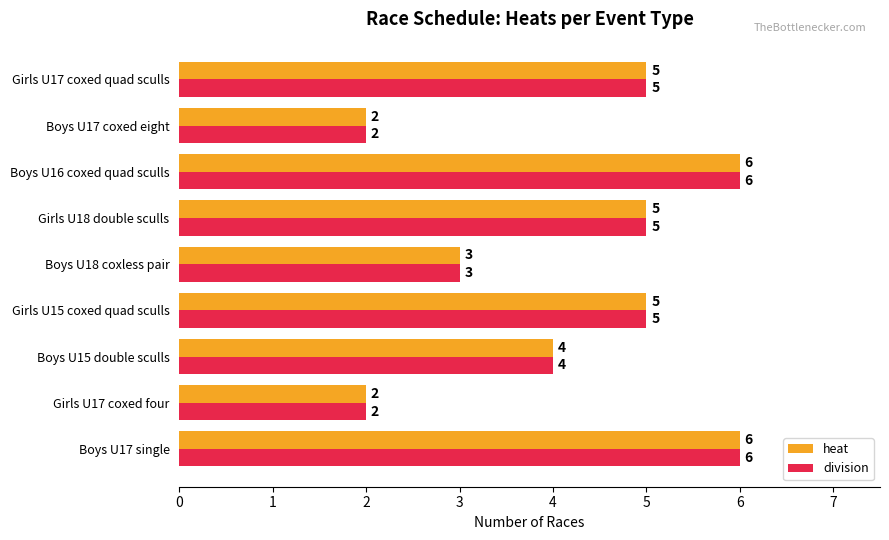

At which label is heat closest to 4?

Boys U15 double sculls